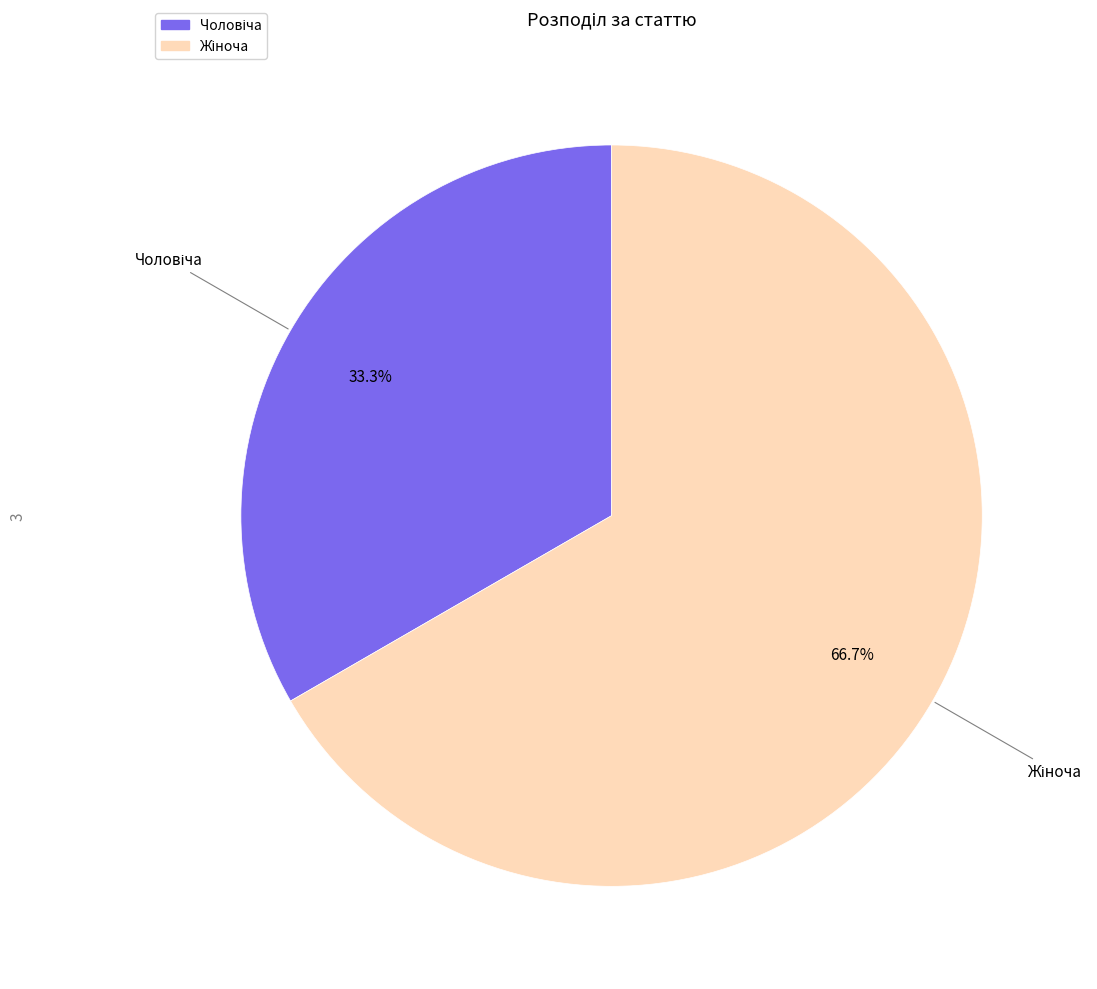

To the nearest percent, what is the difference between the largest and smallest slice percentages?

33%